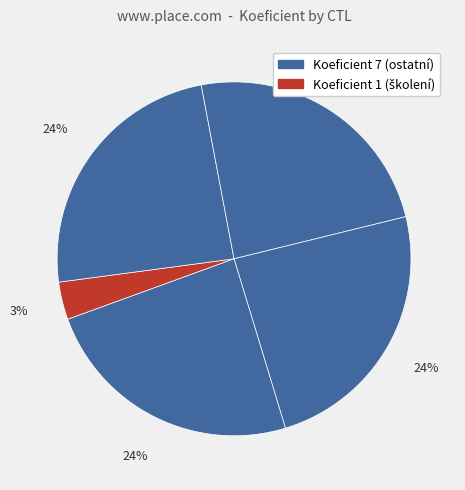

How many slices are in this pie chart?

5